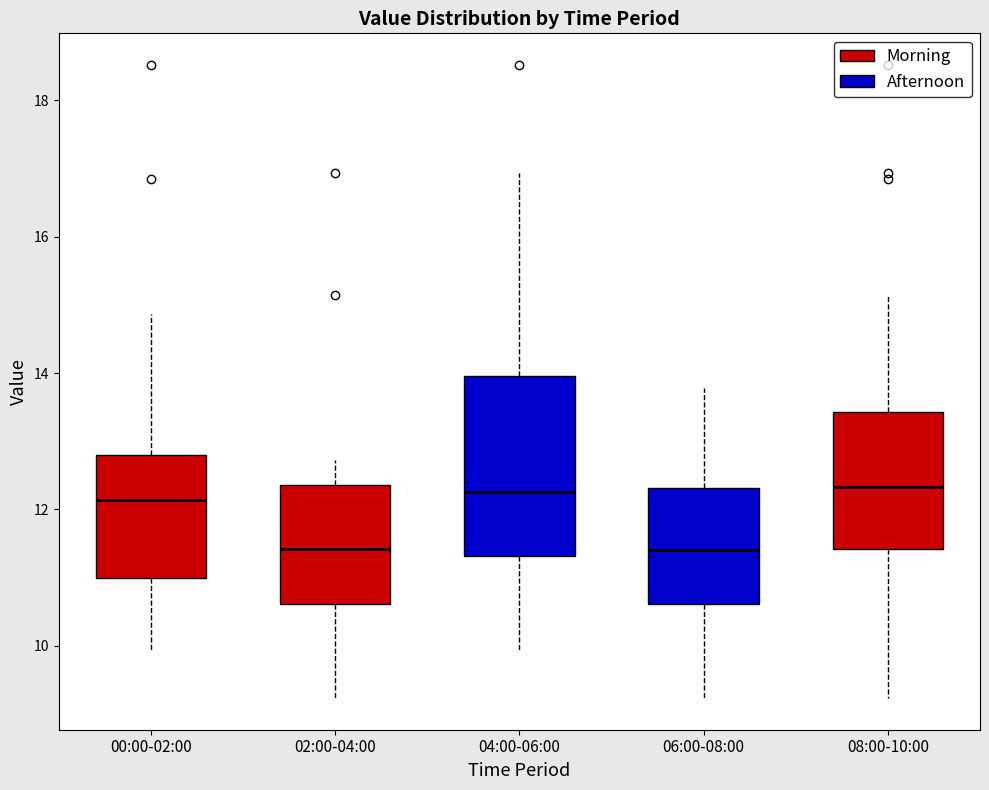

Reading left to right, transcribe this box plot: for each box, give where its median line is, the range the box spans, and where its two whiskers end, as read against the y-axis. The values are not printed on the chart, so give them approximately, as read against the axis.

00:00-02:00: median 12.2, box 11.0 to 12.8, whiskers 10.0 to 14.8
02:00-04:00: median 11.4, box 10.6 to 12.4, whiskers 9.2 to 12.8
04:00-06:00: median 12.2, box 11.4 to 14.0, whiskers 10.0 to 17.0
06:00-08:00: median 11.4, box 10.6 to 12.4, whiskers 9.2 to 13.8
08:00-10:00: median 12.4, box 11.4 to 13.4, whiskers 9.2 to 15.2